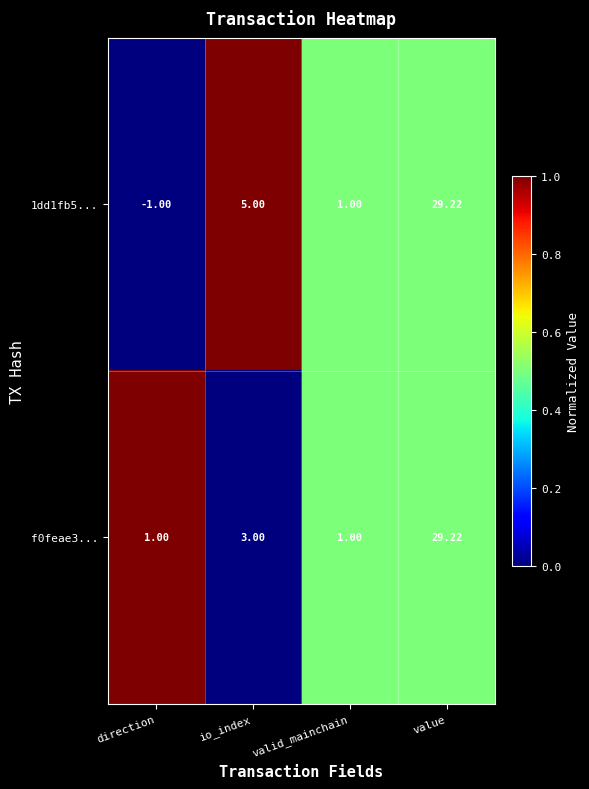

Which category has the highest value in the 1dd1fb5... series?

value